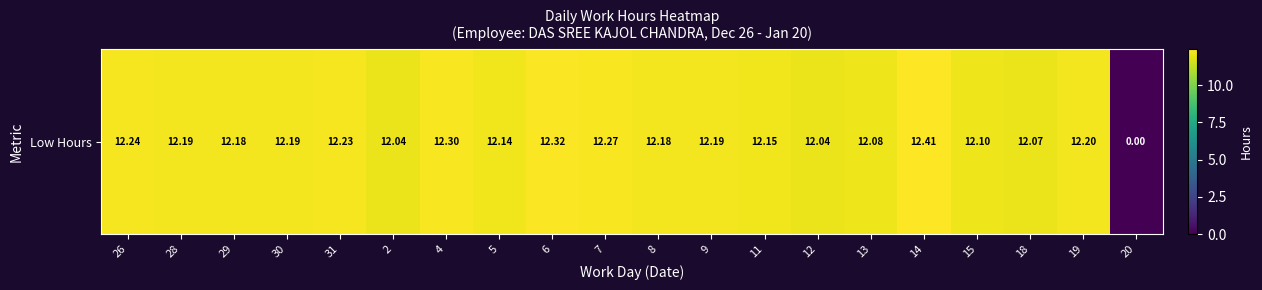

What is the sum of all values?

231.5